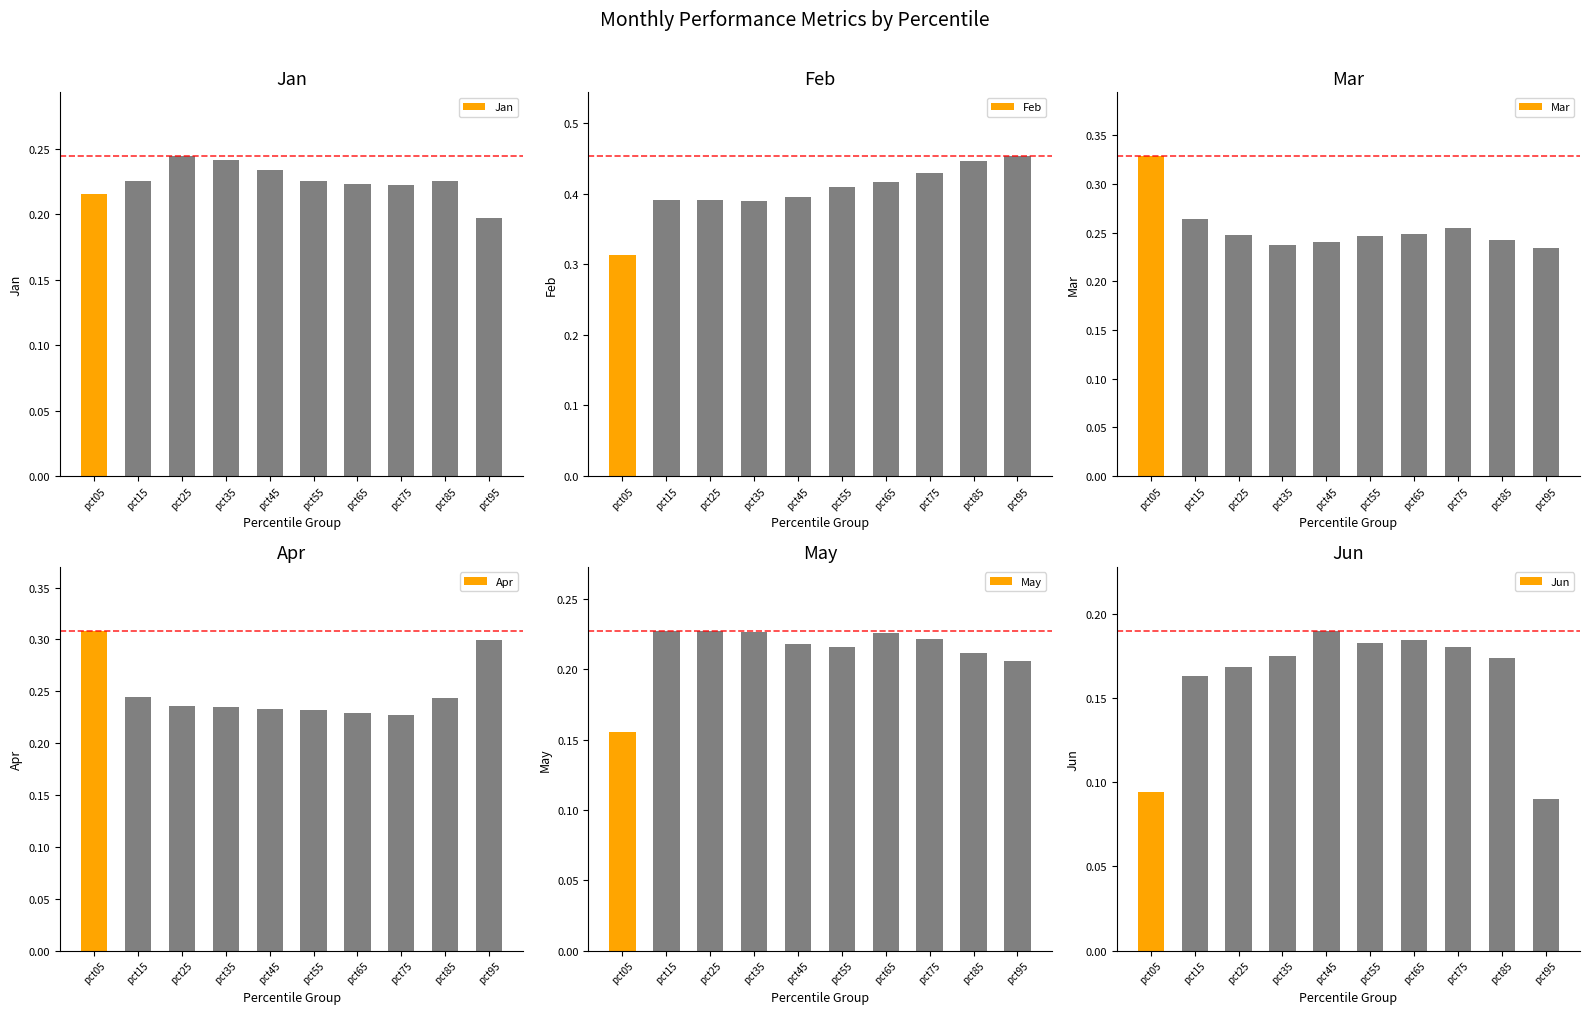

What are all the series names shown in the legend?

Jan, Feb, Mar, Apr, May, Jun